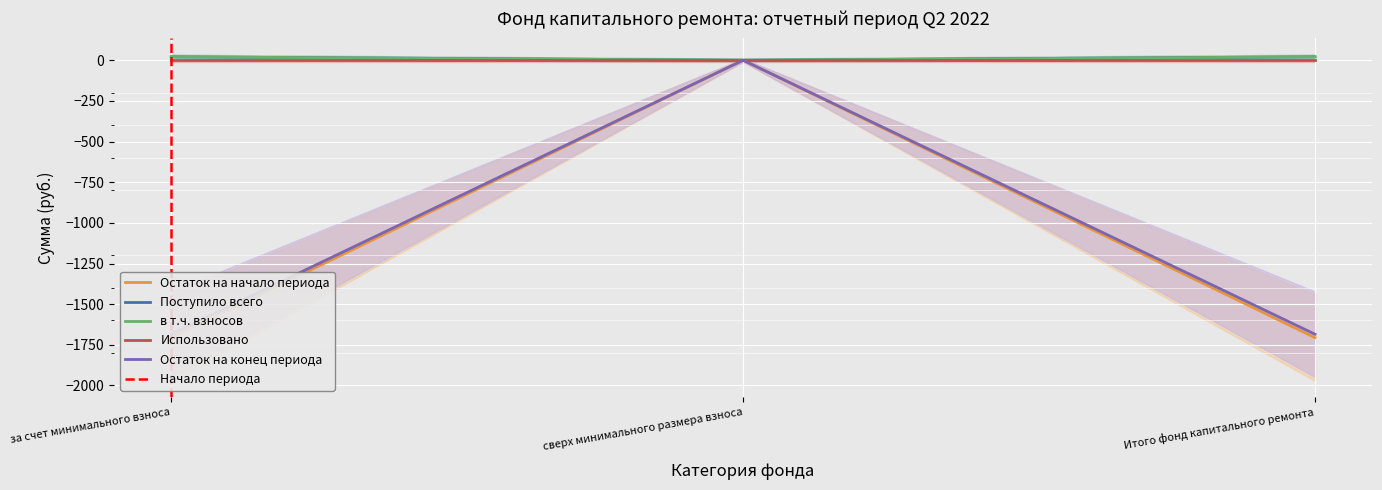

What is the average value of the Поступило всего series?

-1137.1